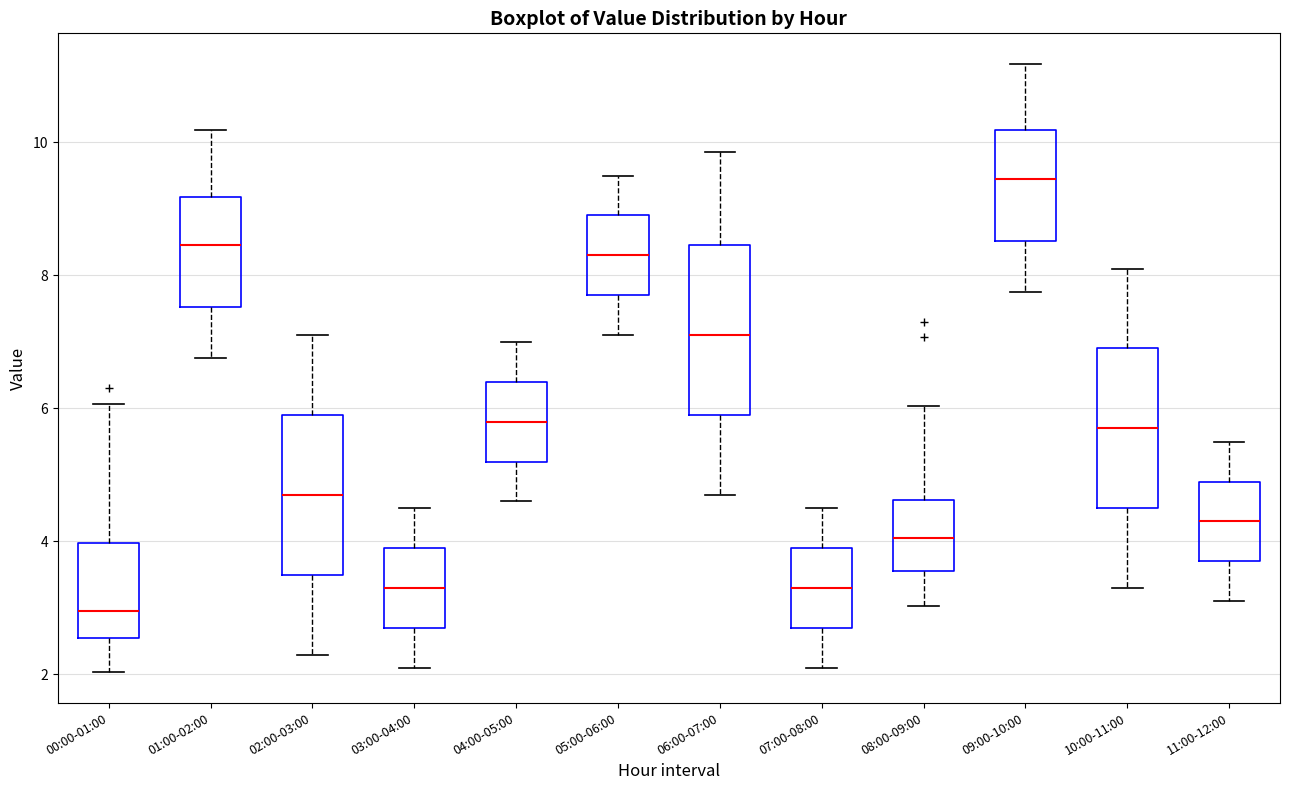

Which box has the highest median line?

09:00-10:00